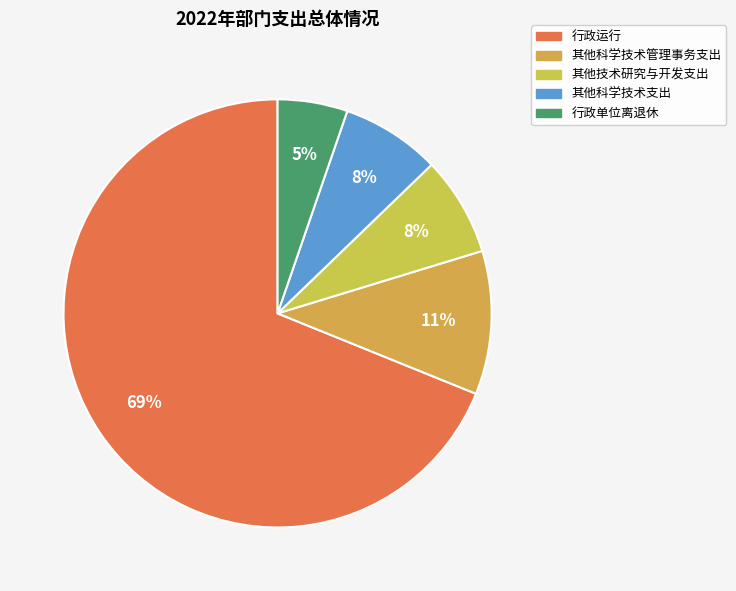

Count the number of slices in the pie.

5